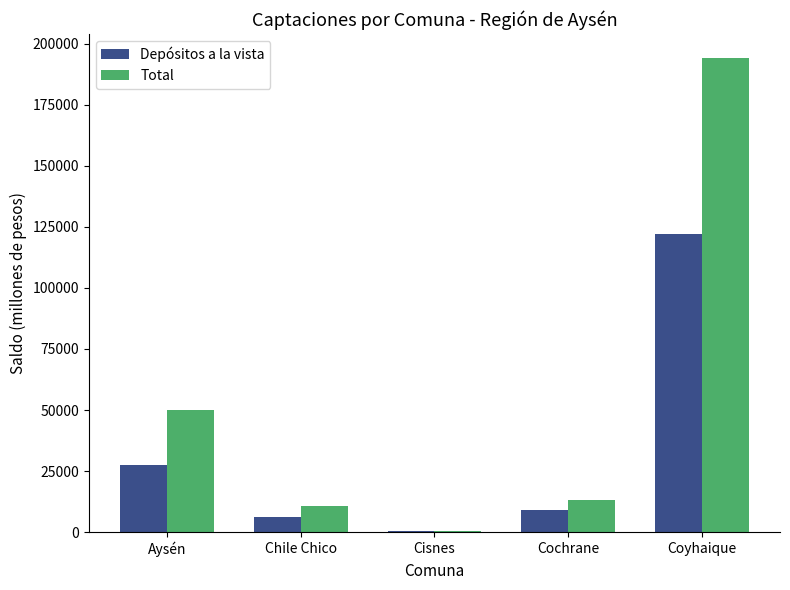

Reading left to right, extract all data points from this chart.

Depósitos a la vista: Aysén=27544.3	Chile Chico=6228.7	Cisnes=289.2	Cochrane=9283.3	Coyhaique=121974.3
Total: Aysén=50165.4	Chile Chico=10694.9	Cisnes=596.8	Cochrane=13327.9	Coyhaique=194228.8